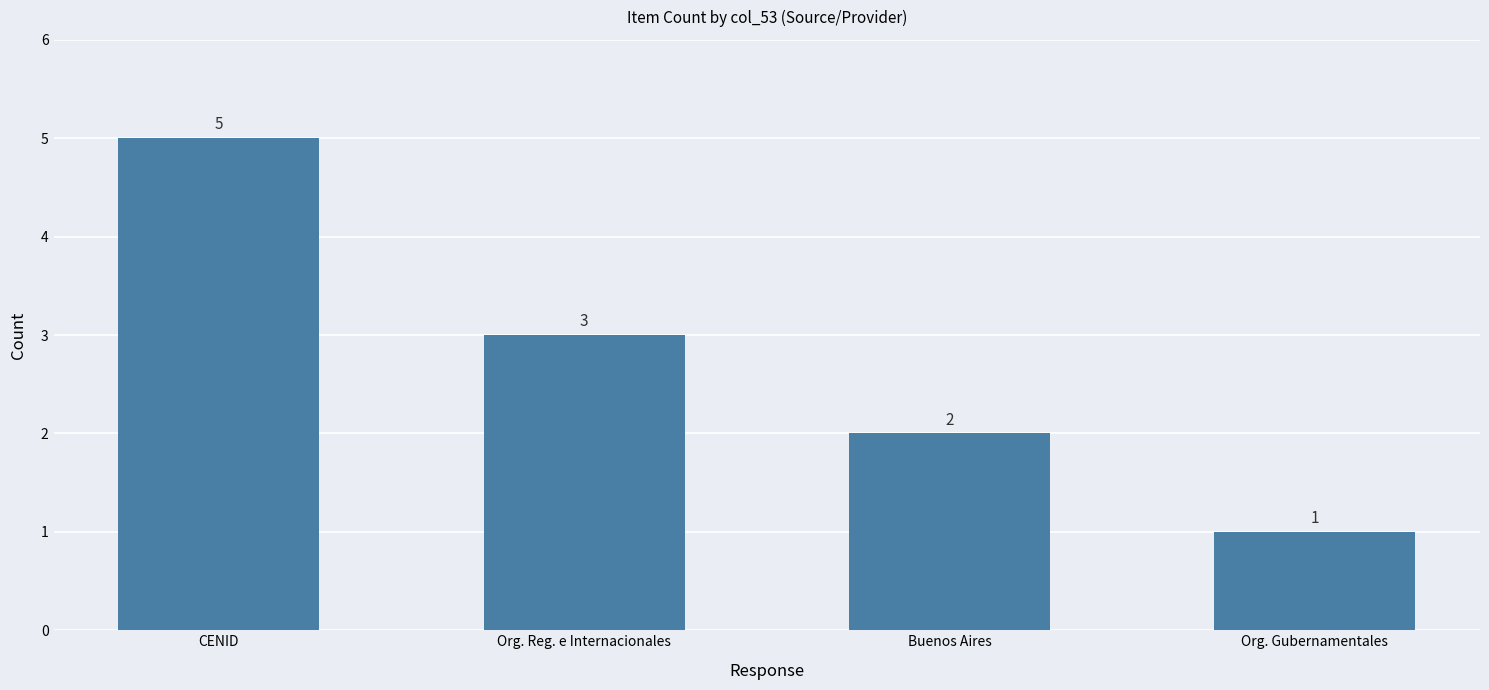

The value at Buenos Aires is 0. True or false?

False